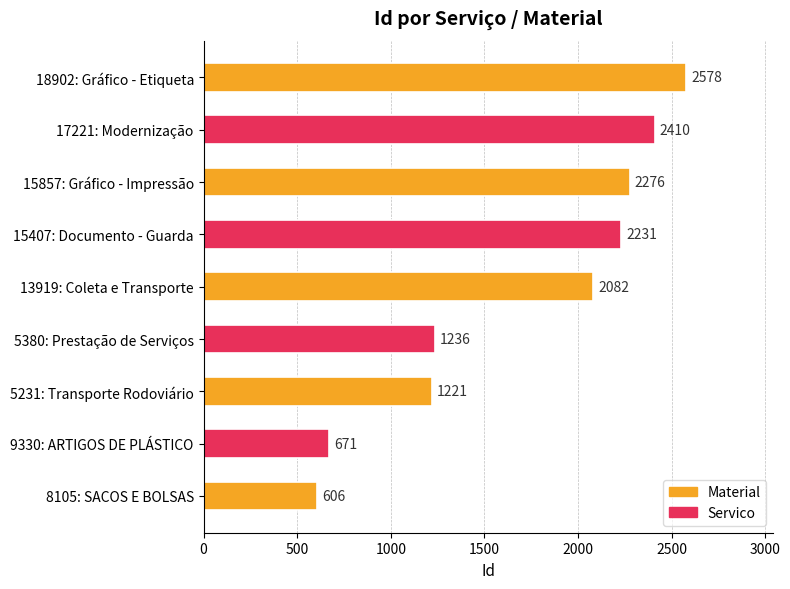

What is the change in value from 5231: Transporte Rodoviário to 17221: Modernização?

+1189